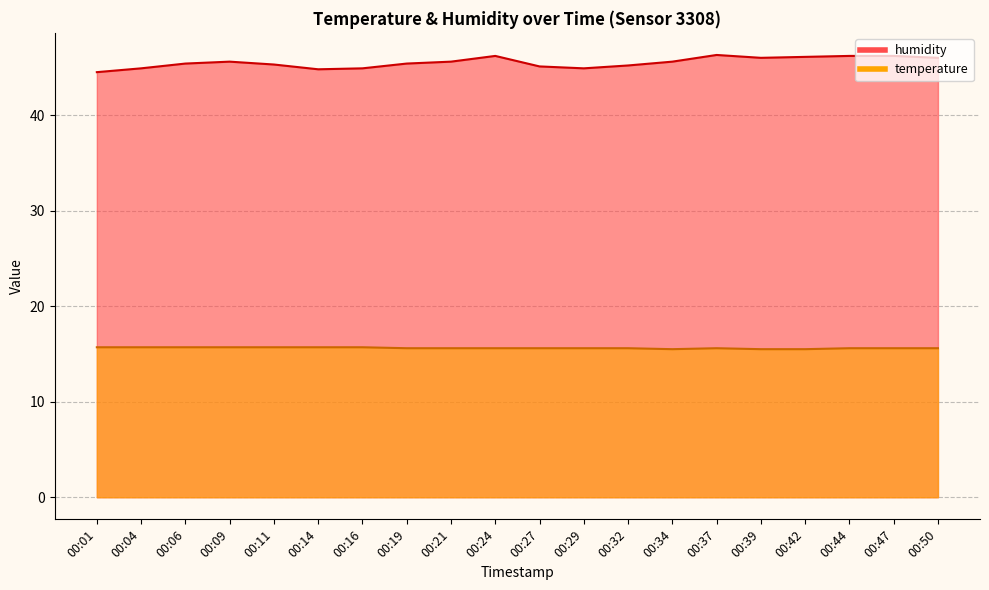

Reading left to right, extract all data points from this chart.

temperature: 15.7	15.7	15.7	15.7	15.7	15.7	15.7	15.6	15.6	15.6	15.6	15.6	15.6	15.5	15.6	15.5	15.5	15.6	15.6	15.6
humidity: 44.5	44.9	45.4	45.6	45.3	44.8	44.9	45.4	45.6	46.2	45.1	44.9	45.2	45.6	46.3	46.0	46.1	46.2	46.2	46.0